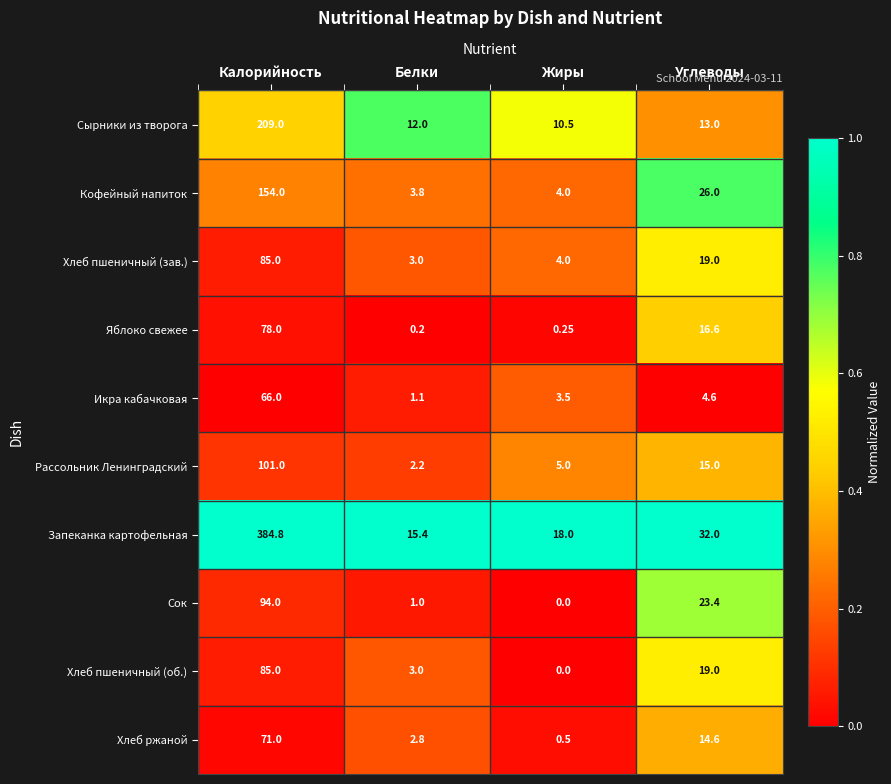

Where is Хлеб пшеничный (об.) nearest to the value 42?

Углеводы